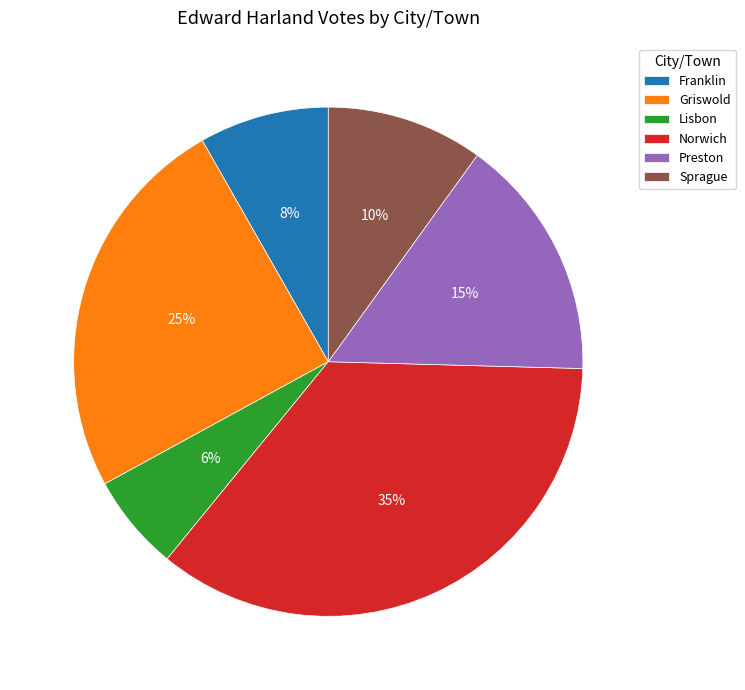

True or false: Sprague accounts for 25% of the total.

False